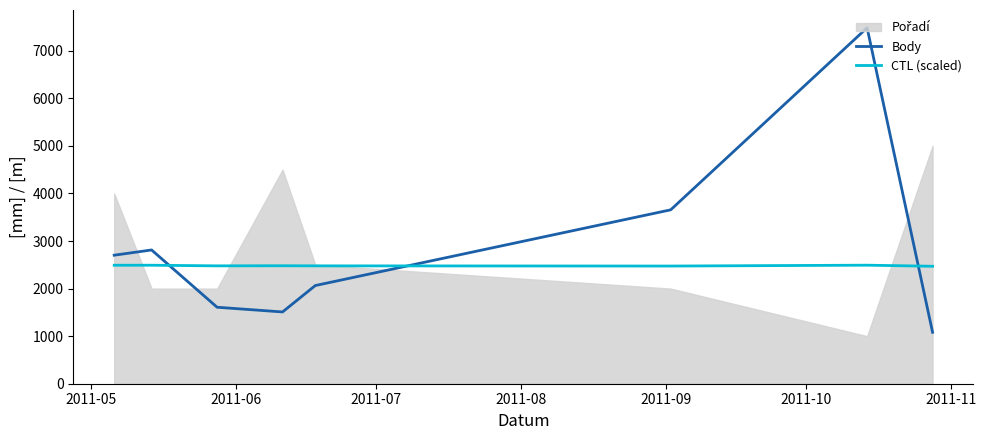

True or false: CTL (scaled) and Body cross at least once.

True